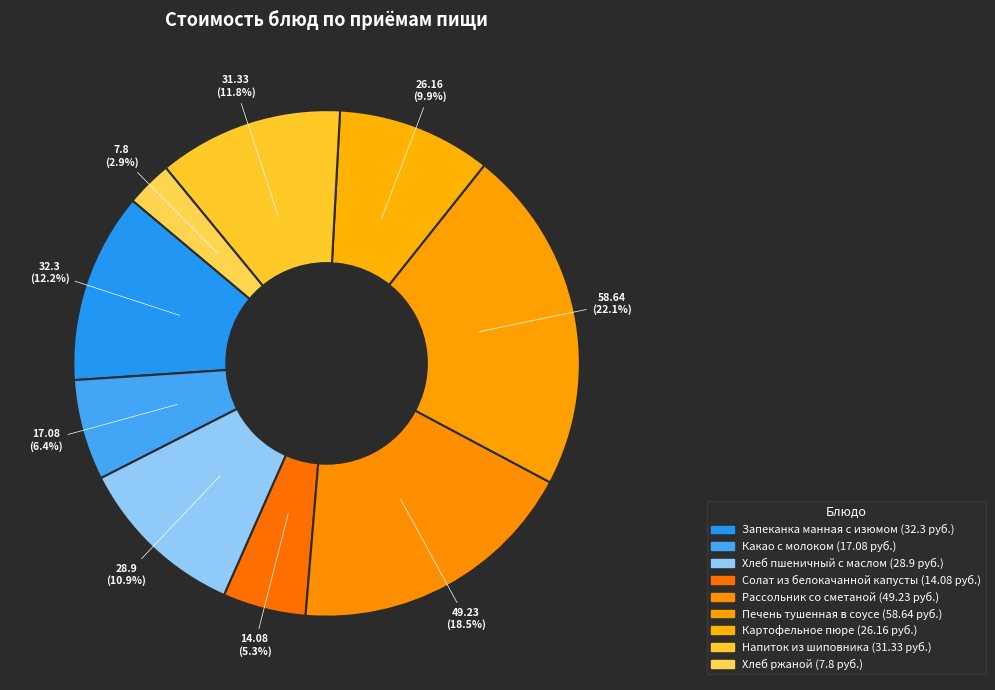

To the nearest percent, what is the difference between the Хлеб ржаной and Запеканка манная с изюмом slice percentages?

9%